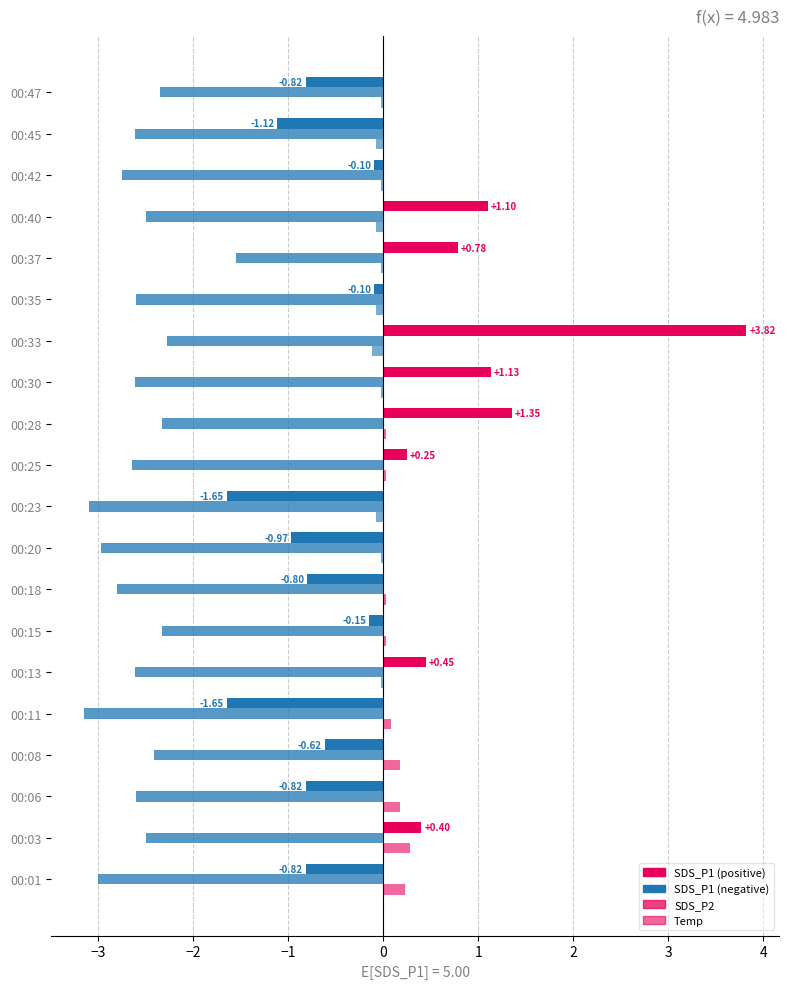

Reading left to right, transcribe all the data shown in this chart.

SDS_P1: -0.8	0.4	-0.8	-0.6	-1.6	0.5	-0.2	-0.8	-1.0	-1.6	0.2	1.3	1.1	3.8	-0.1	0.8	1.1	-0.1	-1.1	-0.8
SDS_P2: -3.0	-2.5	-2.6	-2.4	-3.1	-2.6	-2.3	-2.8	-3.0	-3.1	-2.6	-2.3	-2.6	-2.3	-2.6	-1.5	-2.5	-2.8	-2.6	-2.4
Temp: 0.2	0.3	0.2	0.2	0.1	-0.0	0.0	0.0	-0.0	-0.1	0.0	0.0	-0.0	-0.1	-0.1	-0.0	-0.1	-0.0	-0.1	-0.0